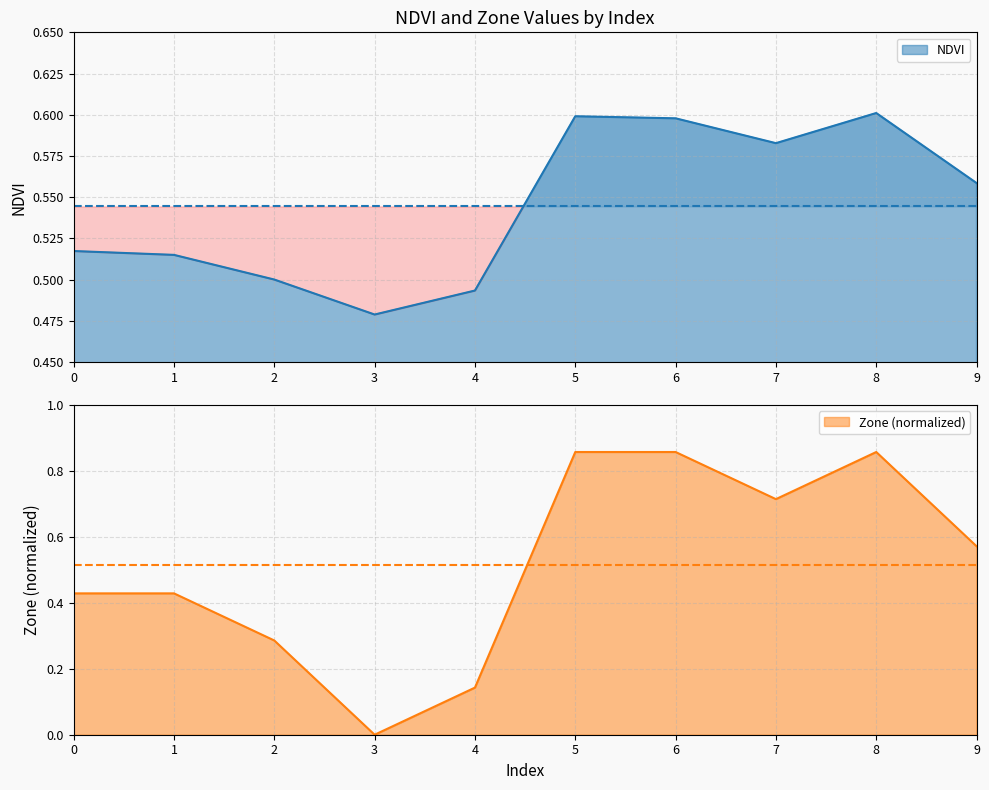

Reading right to left, list all the values displayed in this chart.

NDVI: 0.6	0.6	0.6	0.6	0.6	0.5	0.5	0.5	0.5	0.5
Zone: 0.6	0.9	0.7	0.9	0.9	0.1	0.0	0.3	0.4	0.4